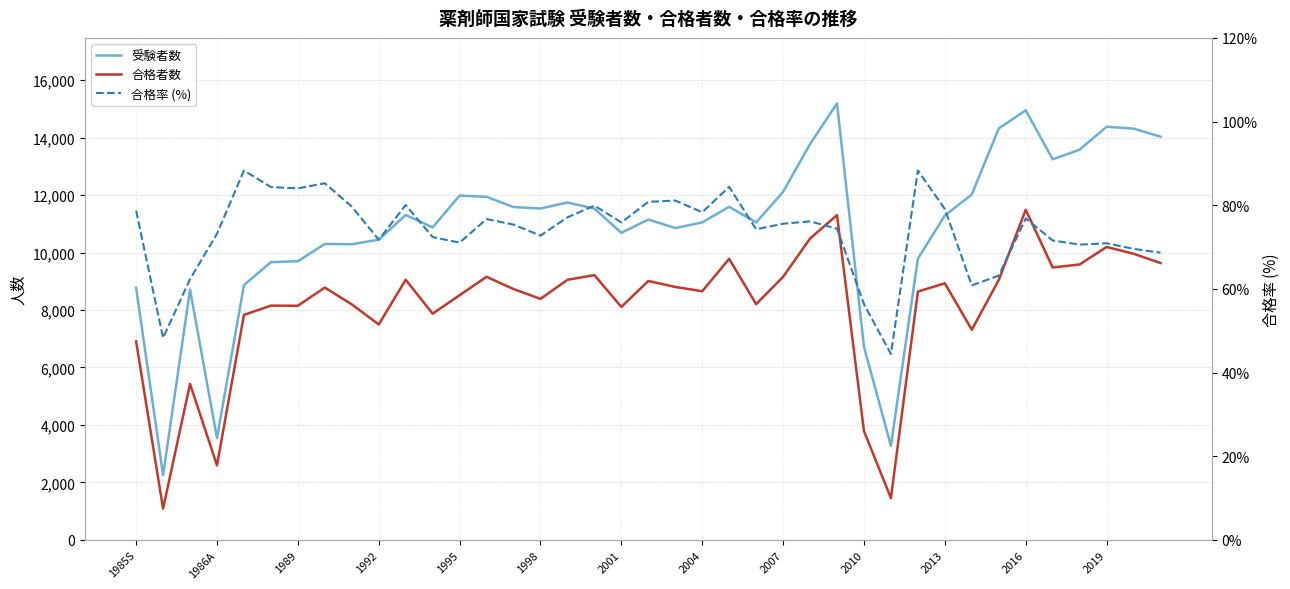

In 受験者数, how many points are lower than both neighbors (excluding endpoints)?

10